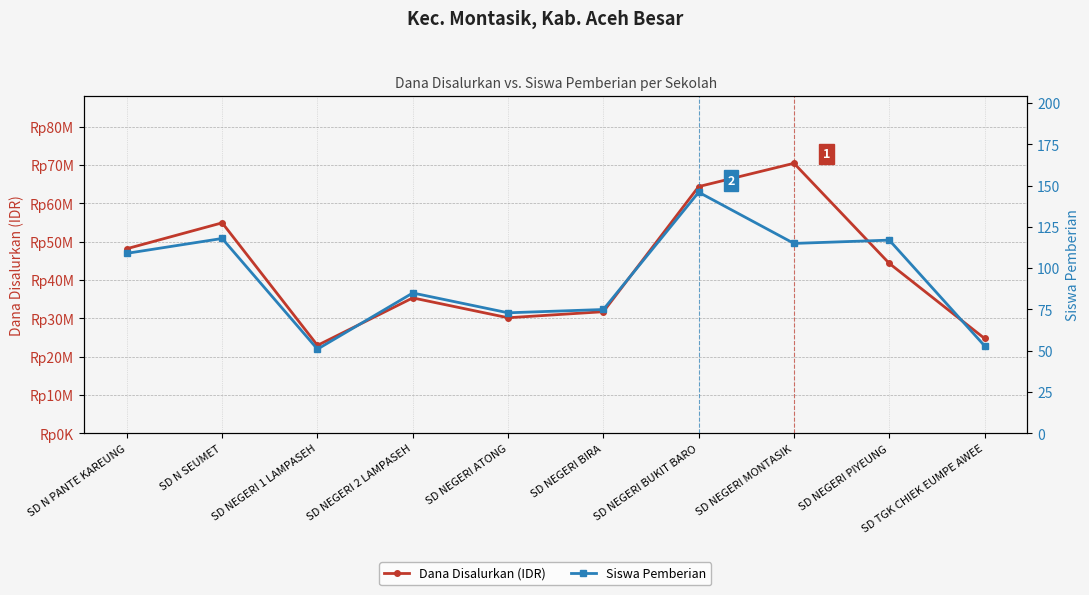

What is the label of the 9th point from the right?

SD N SEUMET